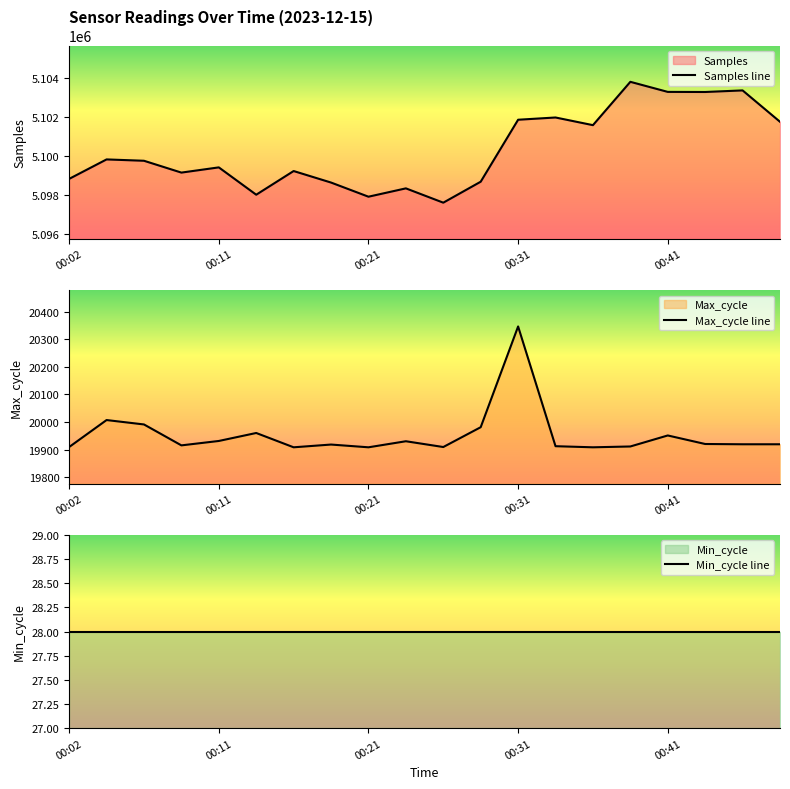

The Min_cycle line series shows 6 at 9. True or false?

False